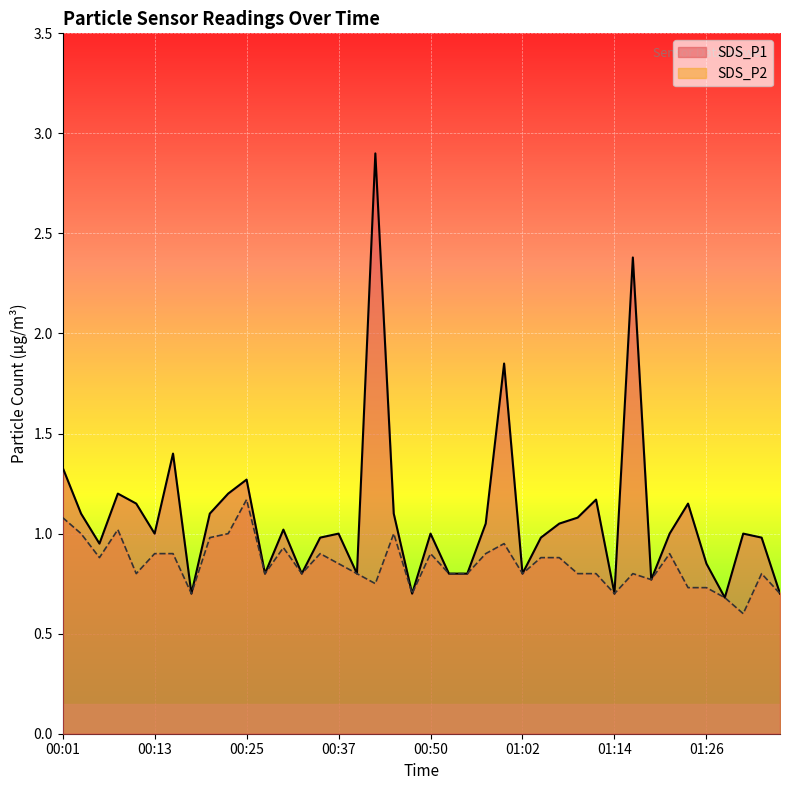

True or false: SDS_P1 and SDS_P2 cross at least once.

False